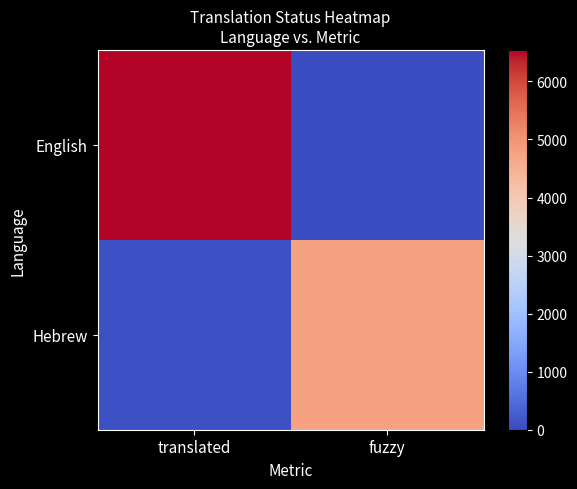

Rank the series by their average value, from highest to lowest.

English, Hebrew